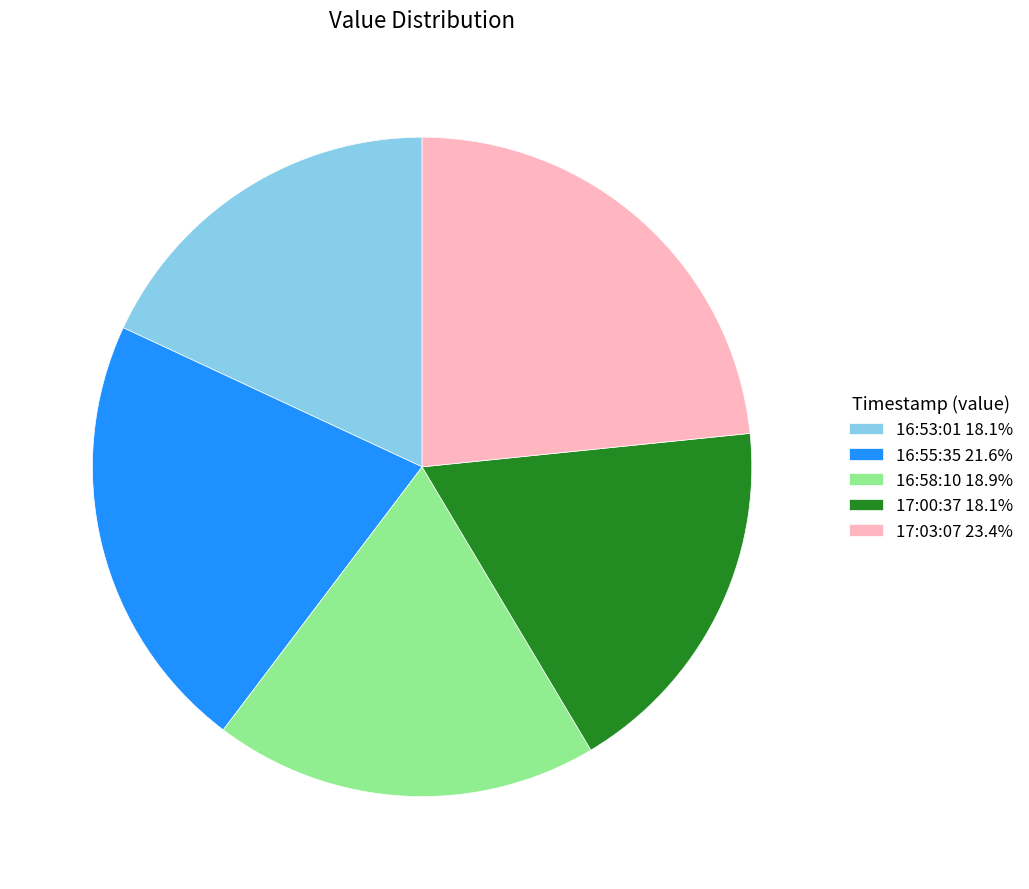

Is the sum of 16:53:01 18.1% and 17:00:37 18.1% greater than half?

No